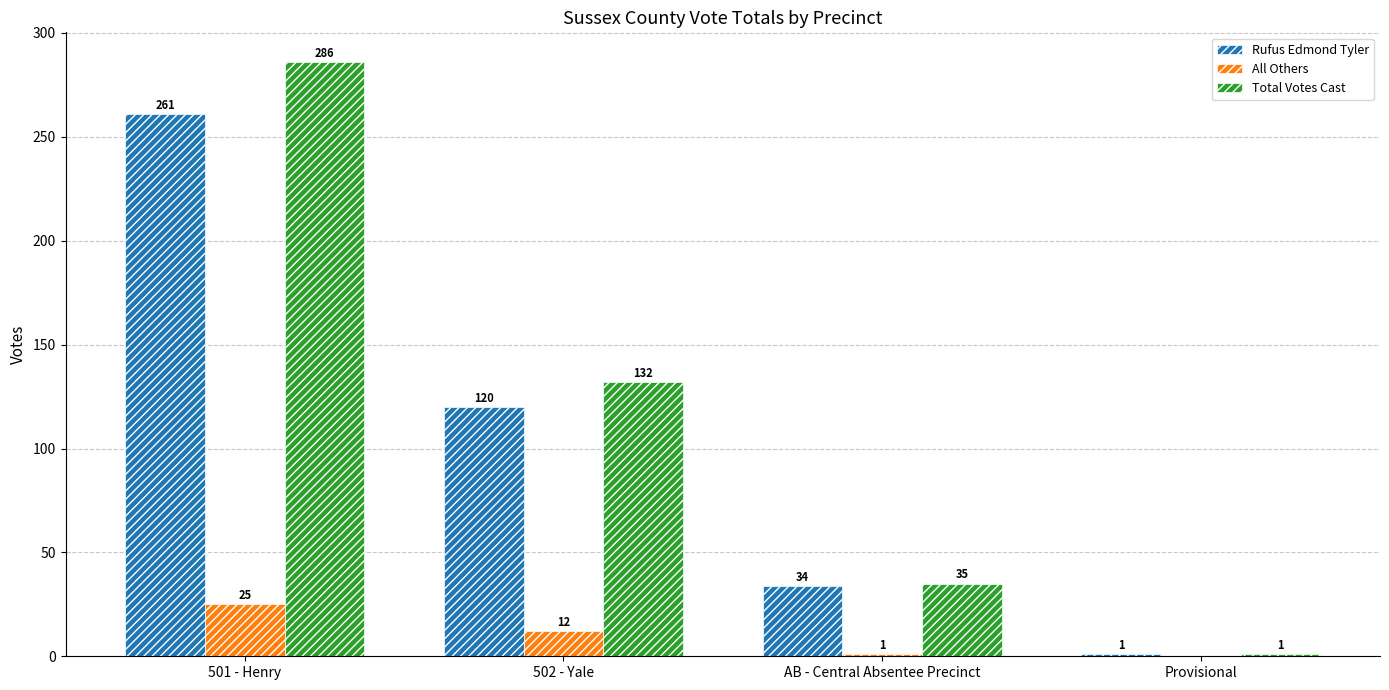

Where is Total Votes Cast nearest to the value 143?

502 - Yale